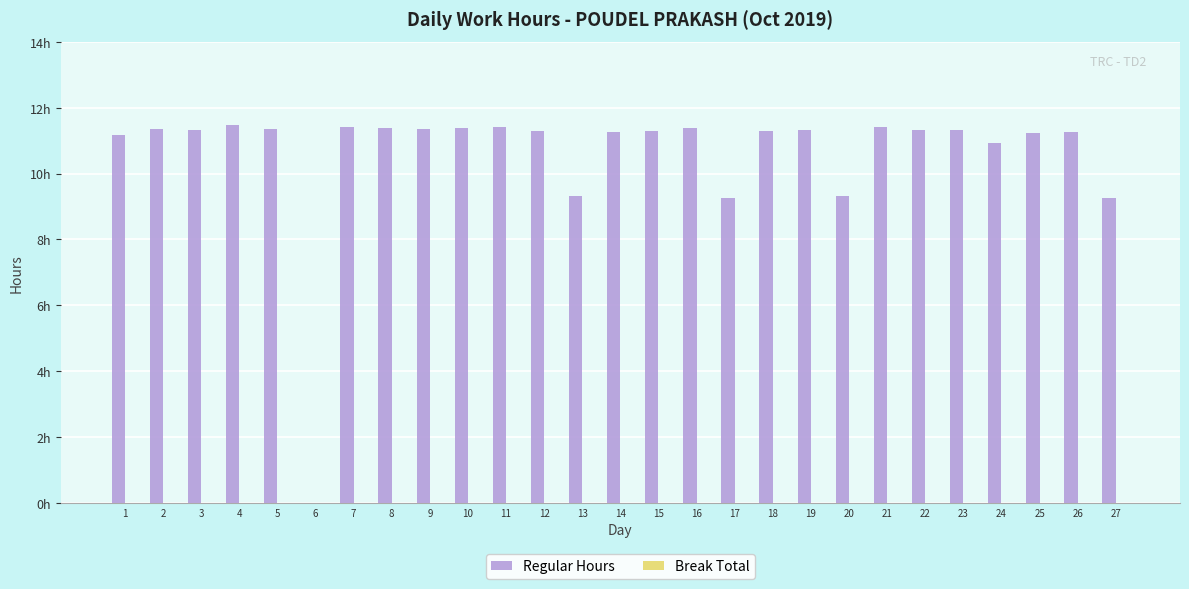

Reading left to right, what are all the values shown in this chart?

Regular Hours: 1=11.2	2=11.3	3=11.3	4=11.5	5=11.3	6=0.0	7=11.4	8=11.4	9=11.4	10=11.4	11=11.4	12=11.3	13=9.3	14=11.3	15=11.3	16=11.4	17=9.2	18=11.3	19=11.3	20=9.3	21=11.4	22=11.3	23=11.3	24=10.9	25=11.2	26=11.3	27=9.2
Break Total: 1=0.0	2=0.0	3=0.0	4=0.0	5=0.0	6=0.0	7=0.0	8=0.0	9=0.0	10=0.0	11=0.0	12=0.0	13=0.0	14=0.0	15=0.0	16=0.0	17=0.0	18=0.0	19=0.0	20=0.0	21=0.0	22=0.0	23=0.0	24=0.0	25=0.0	26=0.0	27=0.0